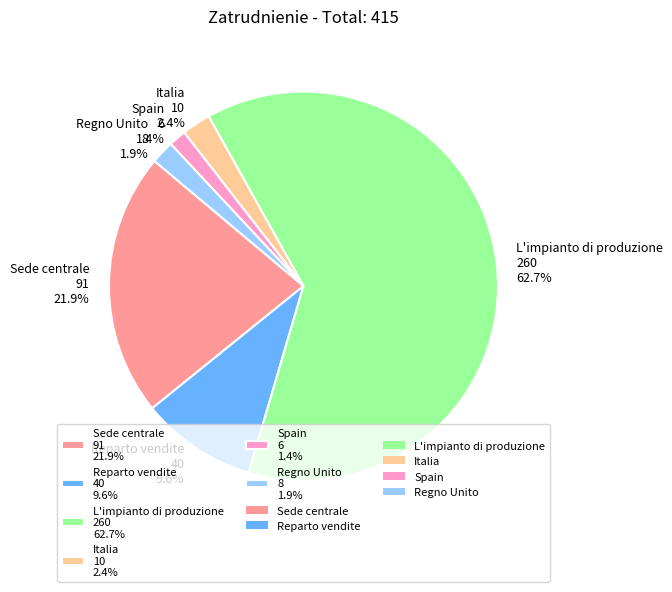

Approximately how many times larger is the value at Reparto vendite compared to L'impianto di produzione?

0.2